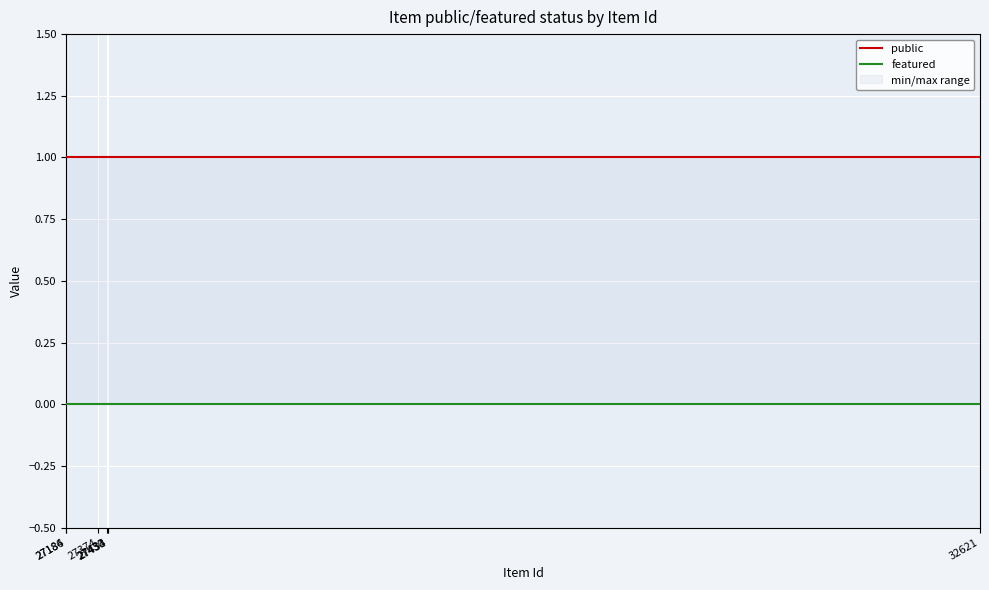

Is the value of public at 27430 greater than the value of featured at 27433?

Yes